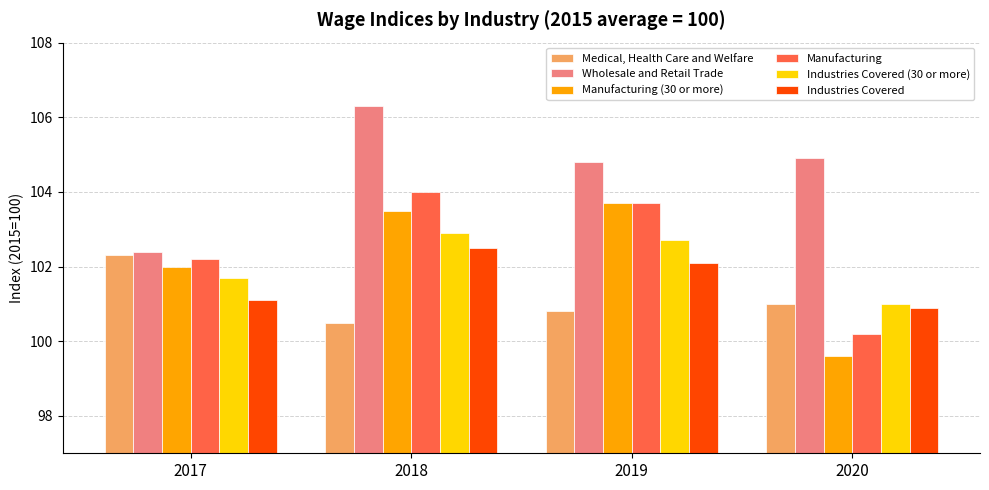

What is the value of the Wholesale and Retail Trade bar at the 4th from the left?

104.9